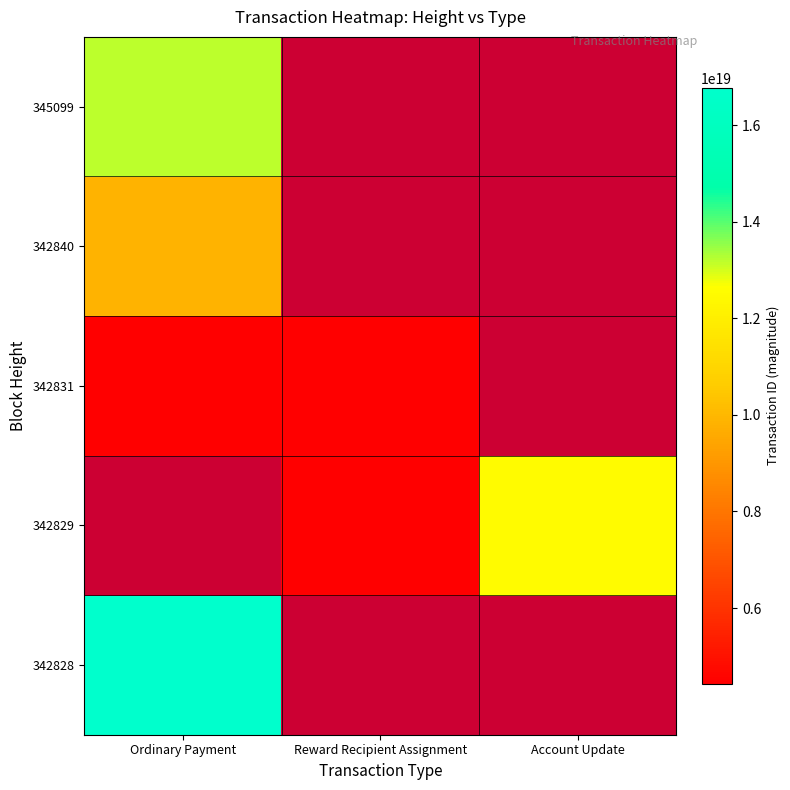

Rank the categories by 345099 value from lowest to highest.

Ordinary Payment, Reward Recipient Assignment, Account Update